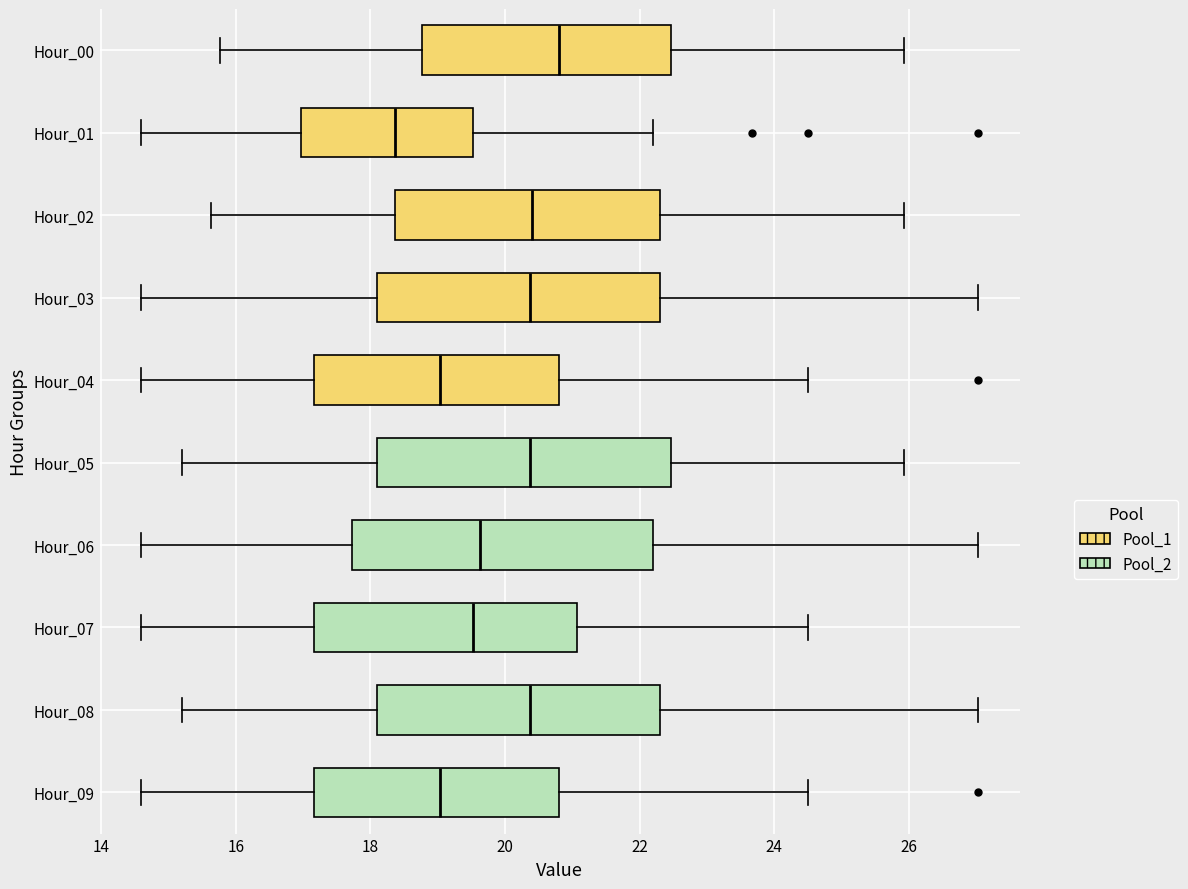

Reading bottom to top, transcribe this box plot: for each box, give where its median line is, the range the box spans, and where its two whiskers end, as read against the x-axis. The values are not printed on the chart, so give them approximately, as read against the axis.

Hour_09: median 19.0, box 17.2 to 20.8, whiskers 14.6 to 24.6
Hour_08: median 20.4, box 18.2 to 22.4, whiskers 15.2 to 27.0
Hour_07: median 19.6, box 17.2 to 21.0, whiskers 14.6 to 24.6
Hour_06: median 19.6, box 17.8 to 22.2, whiskers 14.6 to 27.0
Hour_05: median 20.4, box 18.2 to 22.4, whiskers 15.2 to 26.0
Hour_04: median 19.0, box 17.2 to 20.8, whiskers 14.6 to 24.6
Hour_03: median 20.4, box 18.2 to 22.4, whiskers 14.6 to 27.0
Hour_02: median 20.4, box 18.4 to 22.4, whiskers 15.6 to 26.0
Hour_01: median 18.4, box 17.0 to 19.6, whiskers 14.6 to 22.2
Hour_00: median 20.8, box 18.8 to 22.4, whiskers 15.8 to 26.0